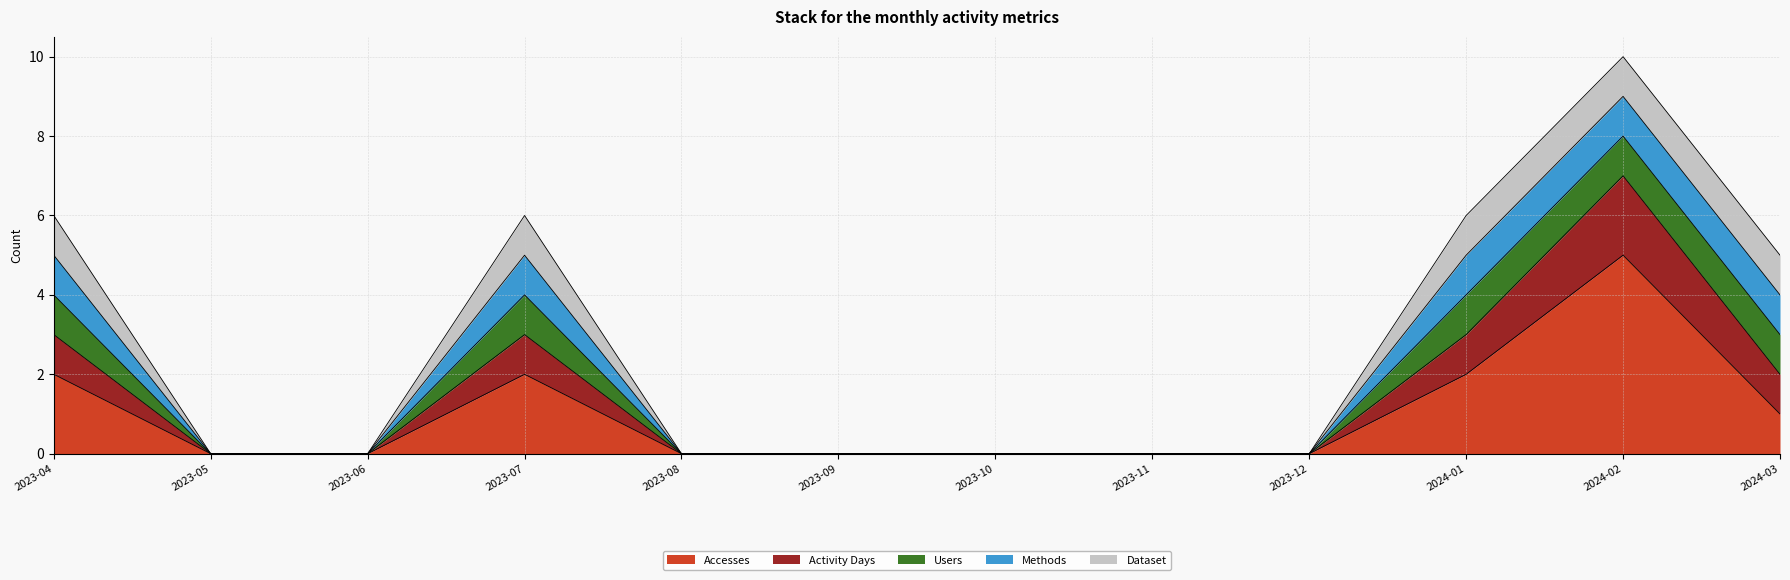

What is the label of the 12th point from the right?

2023-04